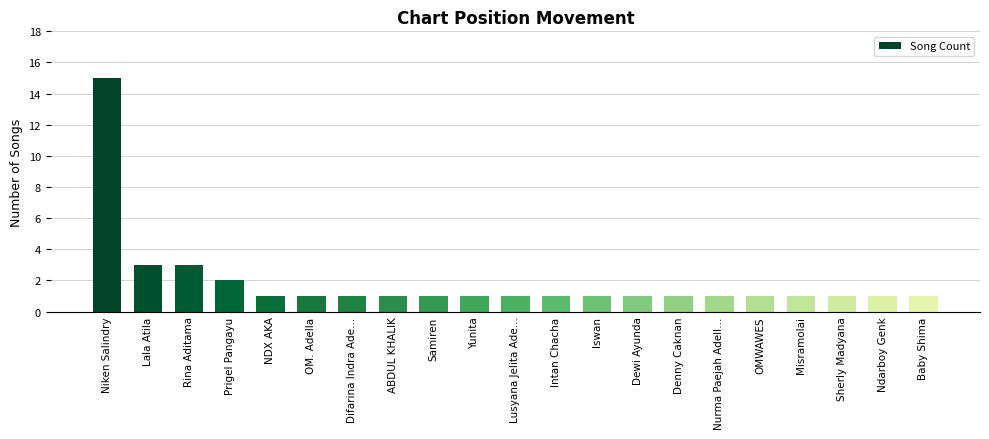

What is the maximum value shown in the chart?

15